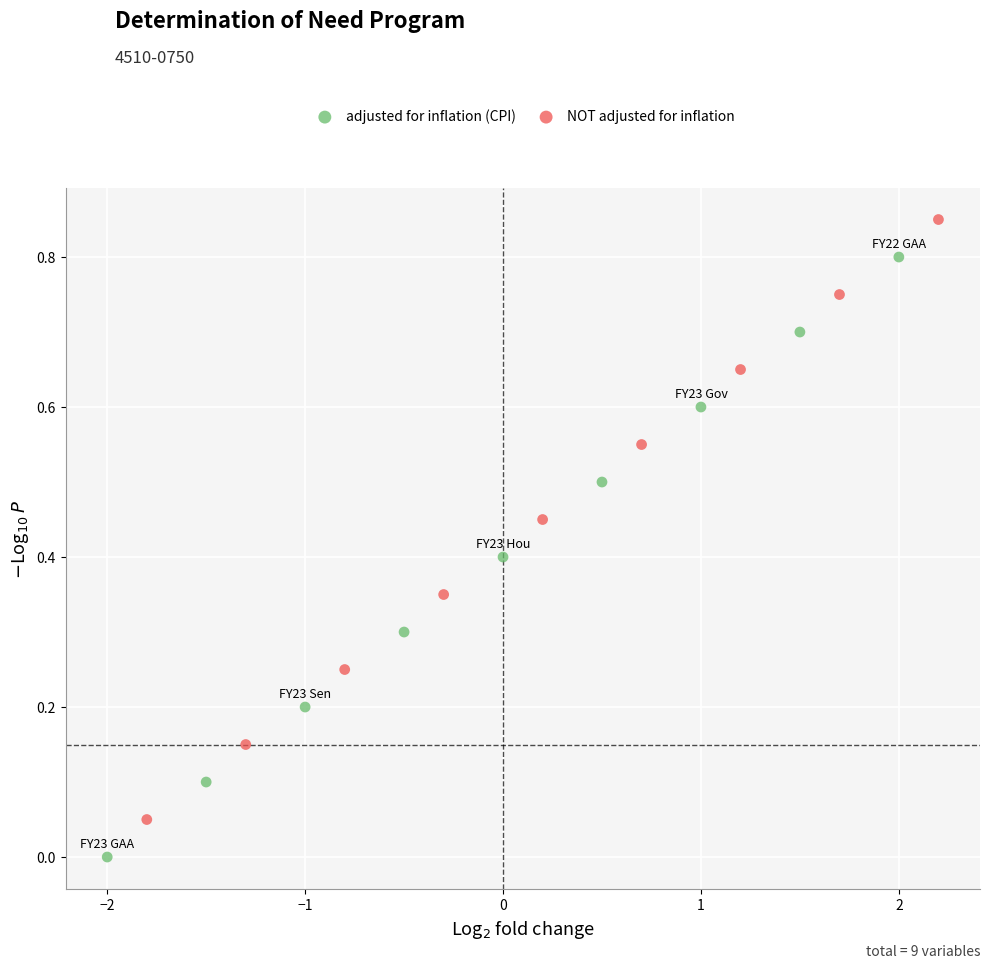

Which series reaches the minimum Y coordinate?

adjusted for inflation (CPI)